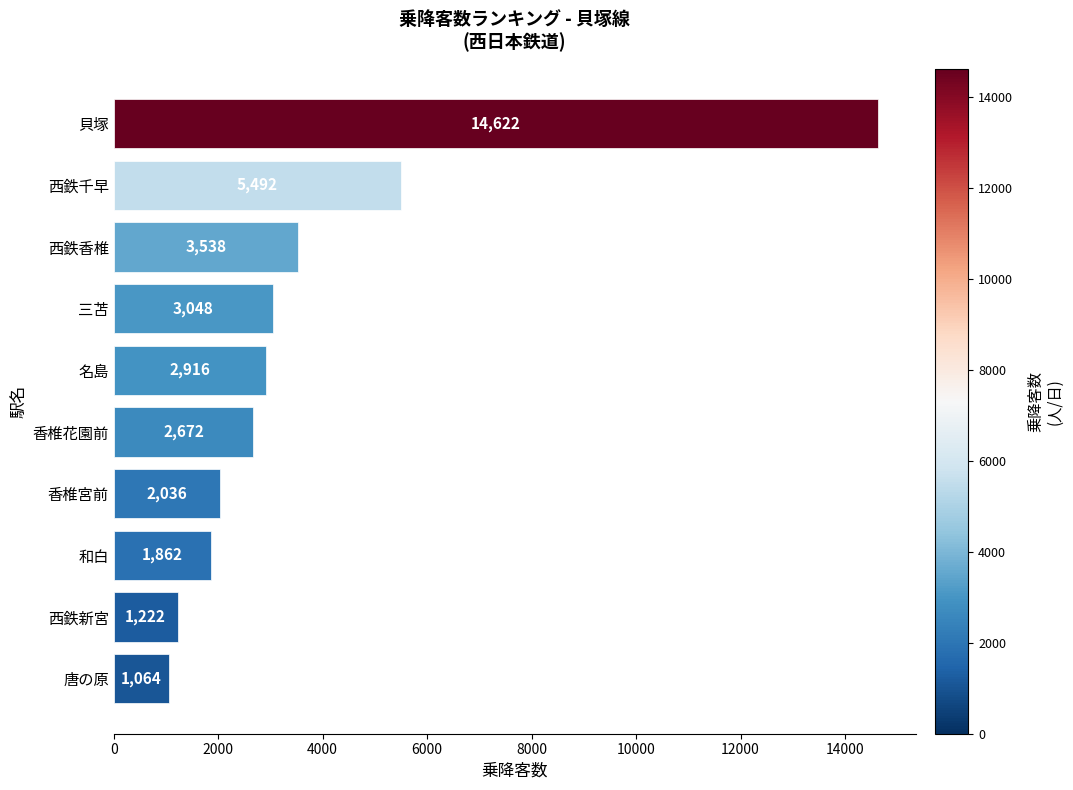

What is the ratio of the value at 唐の原 to the value at 西鉄新宮?

0.9